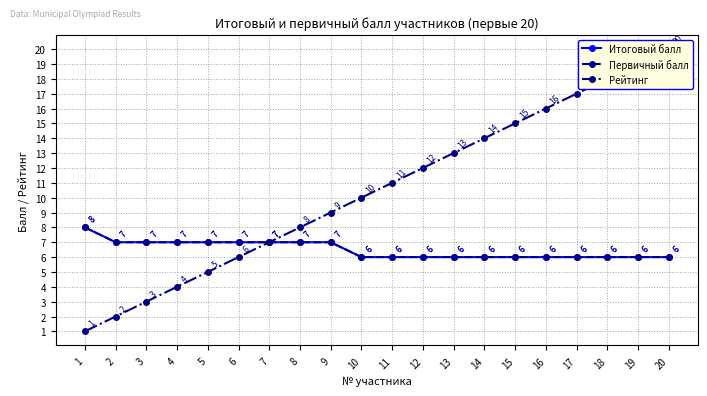

Does the chart have visible grid lines?

Yes